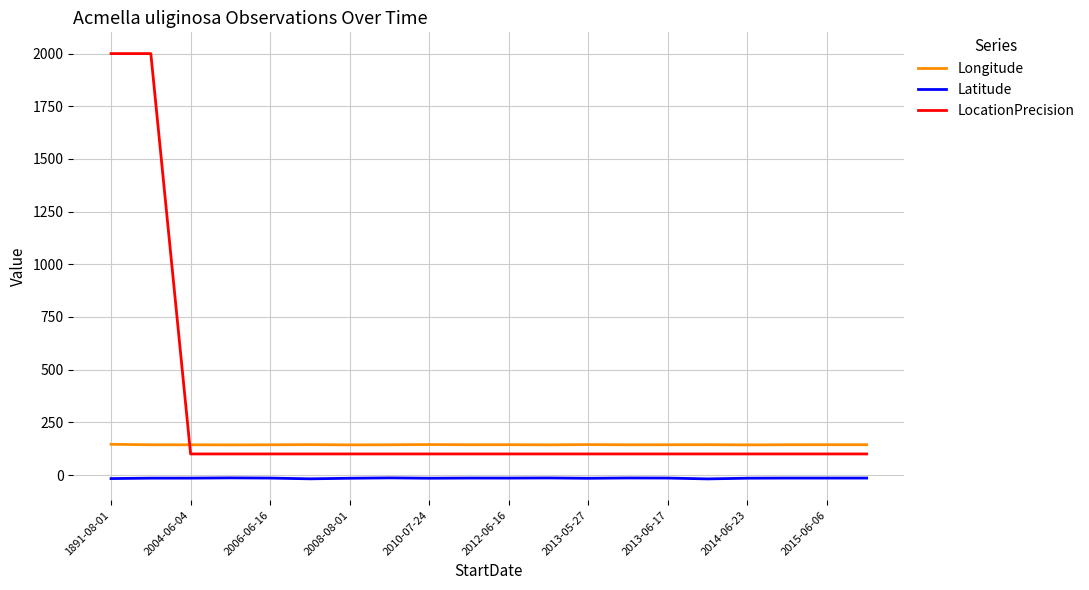

Which series has the largest total across all categories?

LocationPrecision